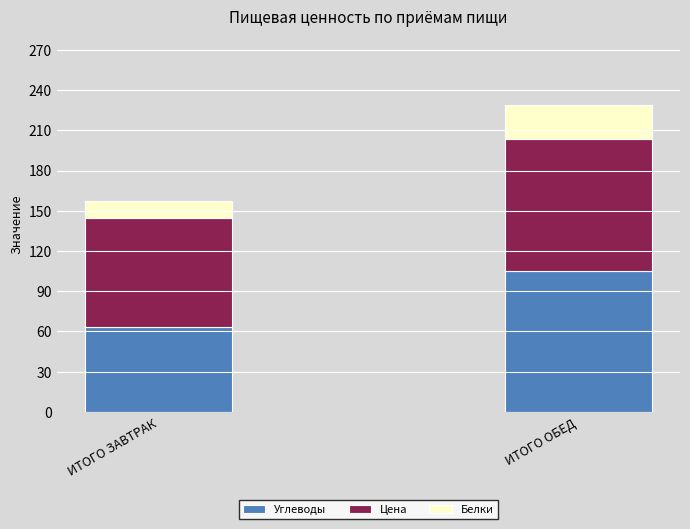

Read the Углеводы value at ИТОГО ОБЕД.

105.3